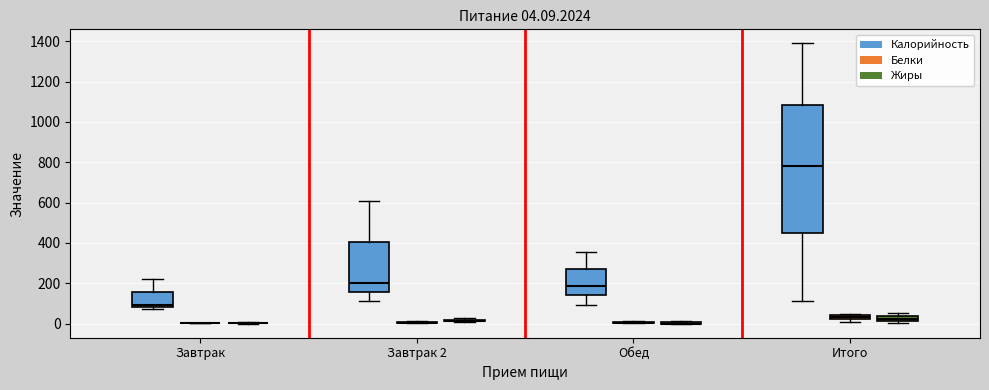

Which box is the tallest, from its lower edge to its upper edge?

Итого (Калорийность)